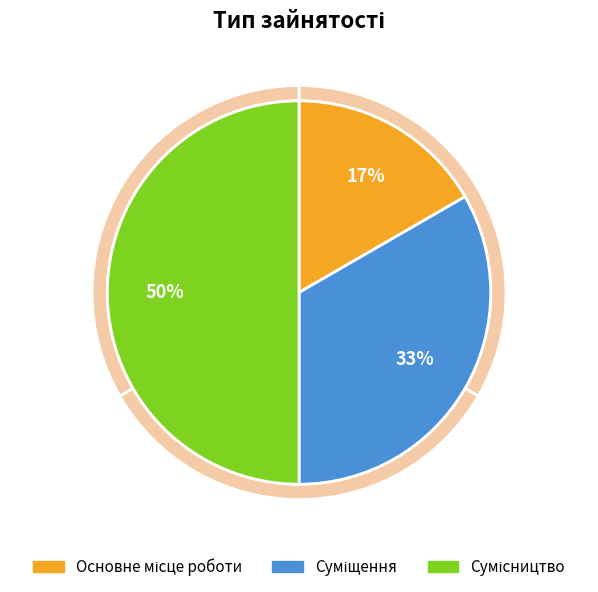

Rank the categories by value from lowest to highest.

Основне місце роботи, Суміщення, Сумісництво